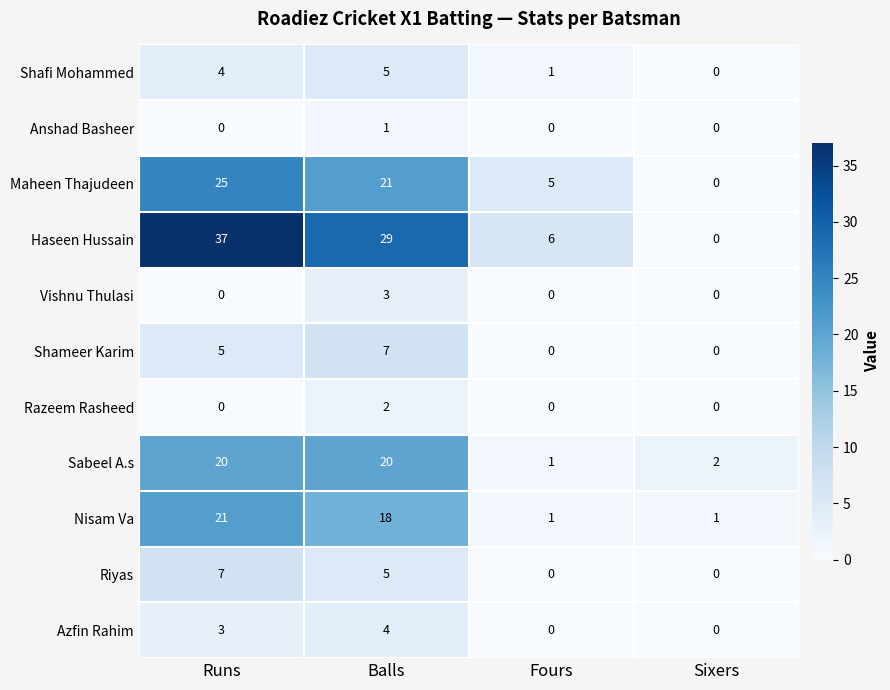

How many data points does each series have?

4